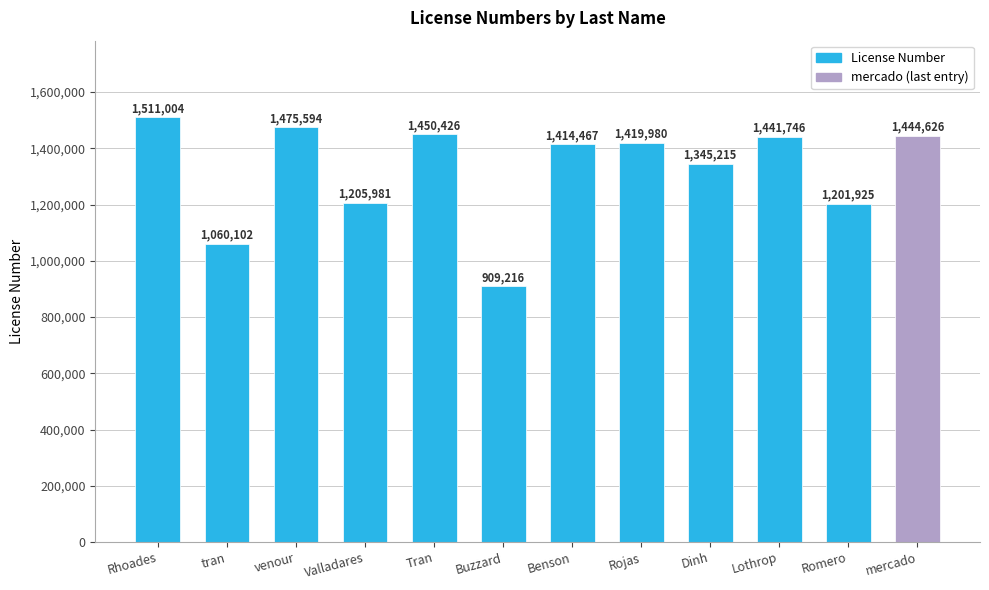

Which has a higher value, Tran or Romero?

Tran